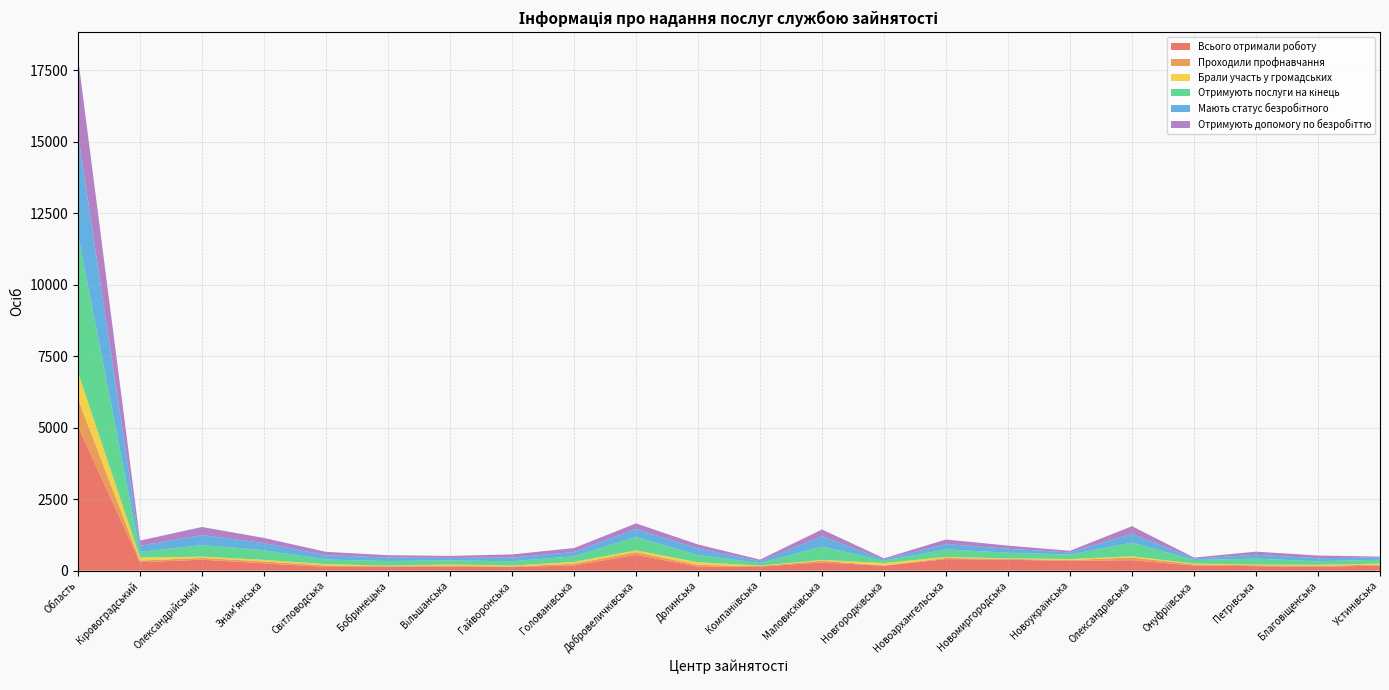

Reading left to right, transcribe all the data shown in this chart.

Всього отримали роботу: Область=5040	Кіровоградський=295	Олександрійський=381	Знам'янська=255	Світловодська=125	Бобринецька=135	Вільшанська=134	Гайворонська=124	Голованівська=181	Добровеличківська=552	Долинська=138	Компаніївська=139	Маловисківська=286	Новгородківська=170	Новоархангельська=403	Новомиргородська=381	Новоукраїнська=339	Олександрівська=366	Онуфріївська=177	Петрівська=154	Благовіщенська=127	Устинівська=178
Проходили профнавчання: Область=957	Кіровоградський=57	Олександрійський=62	Знам'янська=65	Світловодська=55	Бобринецька=21	Вільшанська=33	Гайворонська=22	Голованівська=61	Добровеличківська=92	Долинська=64	Компаніївська=18	Маловисківська=61	Новгородківська=7	Новоархангельська=38	Новомиргородська=31	Новоукраїнська=28	Олександрівська=94	Онуфріївська=41	Петрівська=32	Благовіщенська=45	Устинівська=30
Брали участь у громадських: Область=947	Кіровоградський=107	Олександрійський=46	Знам'янська=55	Світловодська=45	Бобринецька=17	Вільшанська=45	Гайворонська=29	Голованівська=62	Добровеличківська=65	Долинська=91	Компаніївська=16	Маловисківська=28	Новгородківська=89	Новоархангельська=39	Новомиргородська=16	Новоукраїнська=37	Олександрівська=40	Онуфріївська=28	Петрівська=24	Благовіщенська=30	Устинівська=38
Отримують послуги на кінець: Область=4798	Кіровоградський=200	Олександрійський=402	Знам'янська=339	Світловодська=163	Бобринецька=162	Вільшанська=143	Гайворонська=153	Голованівська=195	Добровеличківська=468	Долинська=252	Компаніївська=91	Маловисківська=465	Новгородківська=79	Новоархангельська=261	Новомиргородська=197	Новоукраїнська=157	Олександрівська=480	Онуфріївська=124	Петрівська=208	Благовіщенська=125	Устинівська=134
Мають статус безробітного: Область=3509	Кіровоградський=208	Олександрійський=351	Знам'янська=249	Світловодська=151	Бобринецька=123	Вільшанська=88	Гайворонська=127	Голованівська=151	Добровеличківська=281	Долинська=229	Компаніївська=65	Маловисківська=361	Новгородківська=45	Новоархангельська=187	Новомиргородська=139	Новоукраїнська=75	Олександрівська=309	Онуфріївська=50	Петрівська=136	Благовіщенська=107	Устинівська=77
Отримують допомогу по безробіттю: Область=2691	Кіровоградський=182	Олександрійський=284	Знам'янська=179	Світловодська=117	Бобринецька=81	Вільшанська=71	Гайворонська=111	Голованівська=139	Добровеличківська=193	Долинська=140	Компаніївська=55	Маловисківська=238	Новгородківська=40	Новоархангельська=160	Новомиргородська=109	Новоукраїнська=57	Олександрівська=265	Онуфріївська=36	Петрівська=109	Благовіщенська=93	Устинівська=32